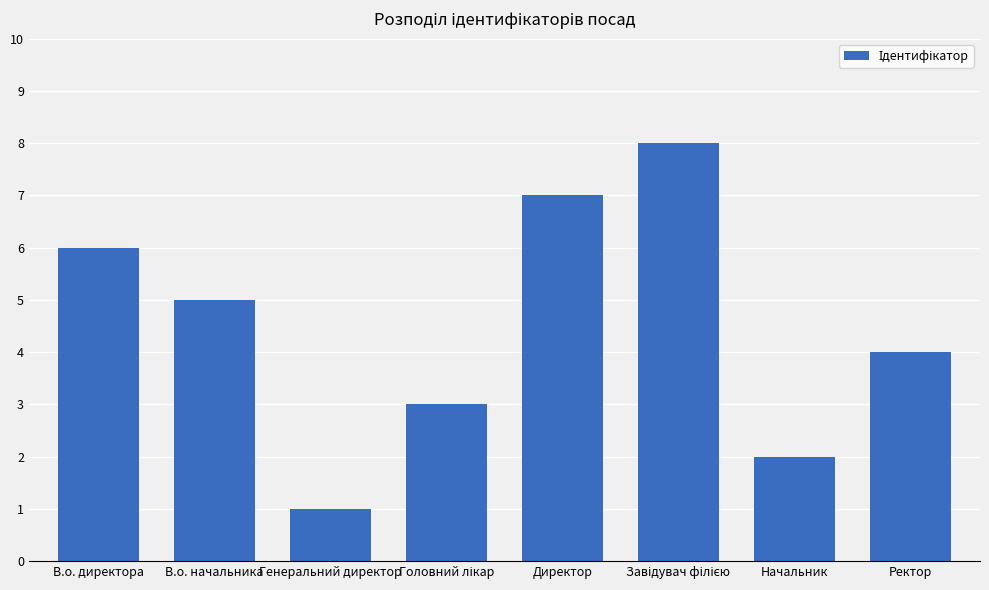

What is the approximate value at В.о. начальника?

5